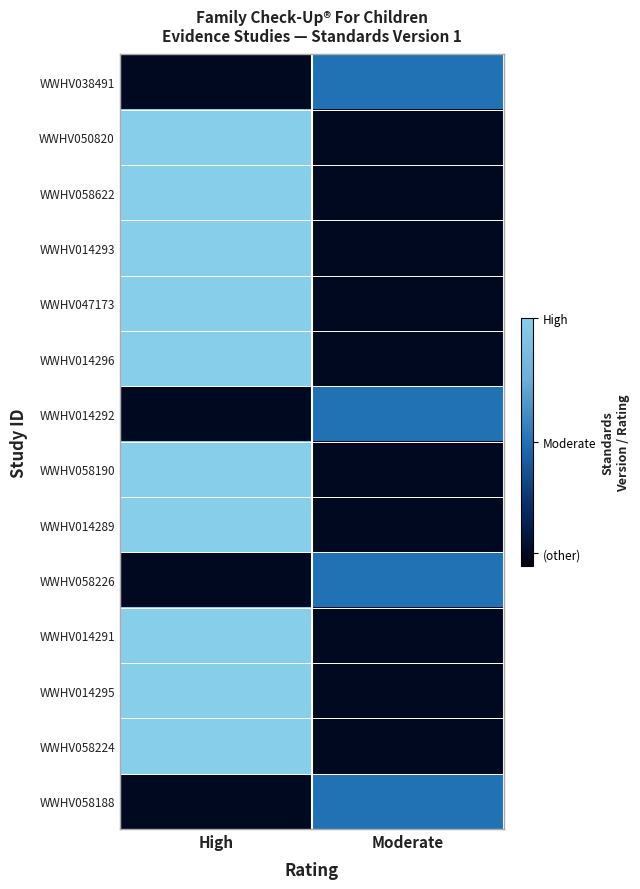

List the series in order of their peak value, lowest first.

WWHV038491, WWHV014292, WWHV058226, WWHV058188, WWHV050820, WWHV058622, WWHV014293, WWHV047173, WWHV014296, WWHV058190, WWHV014289, WWHV014291, WWHV014295, WWHV058224